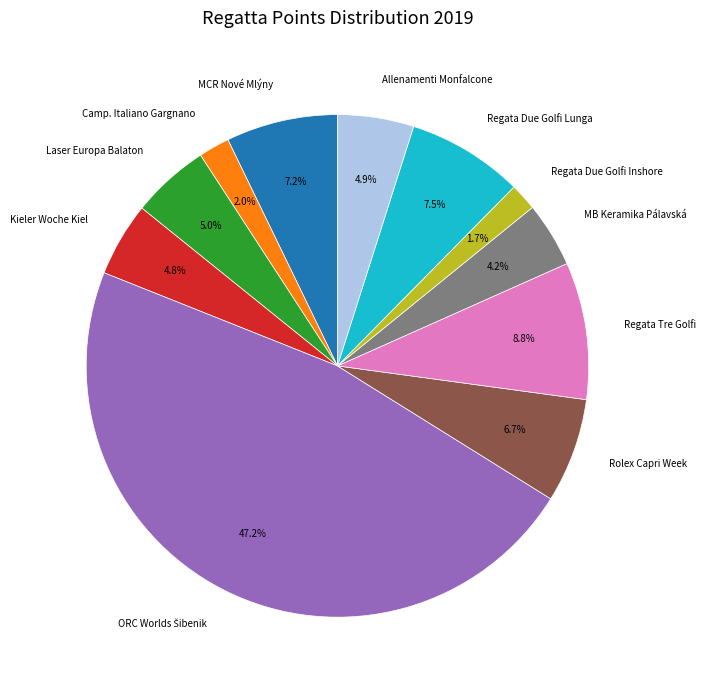

How much of the chart is everything except Regata Due Golfi Inshore?

98.3%